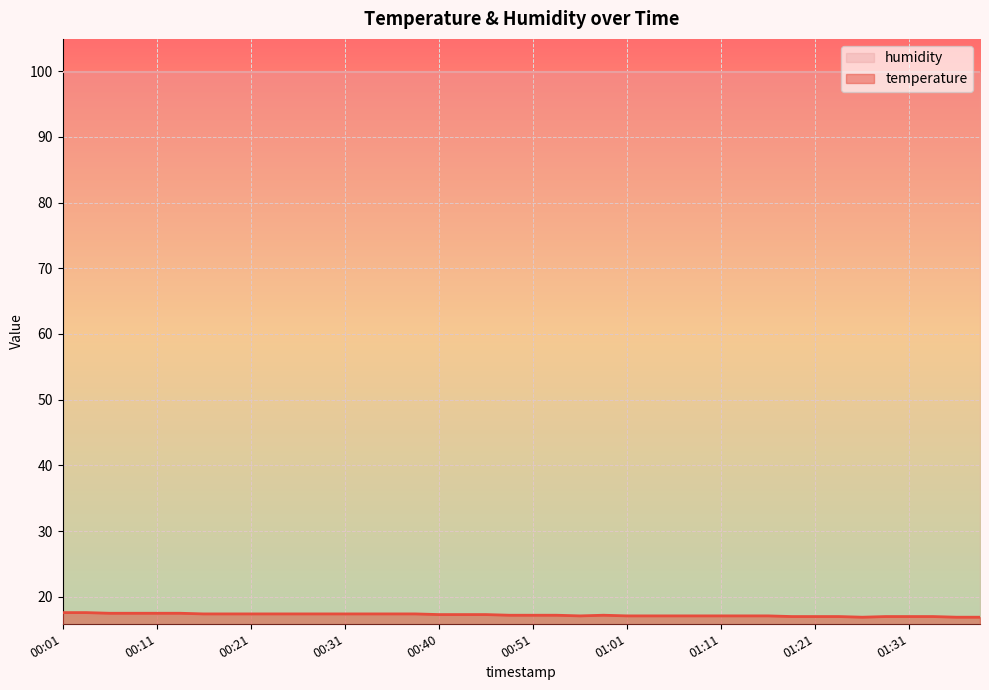

Is it true that the value at 01:03 is 17.1?

True